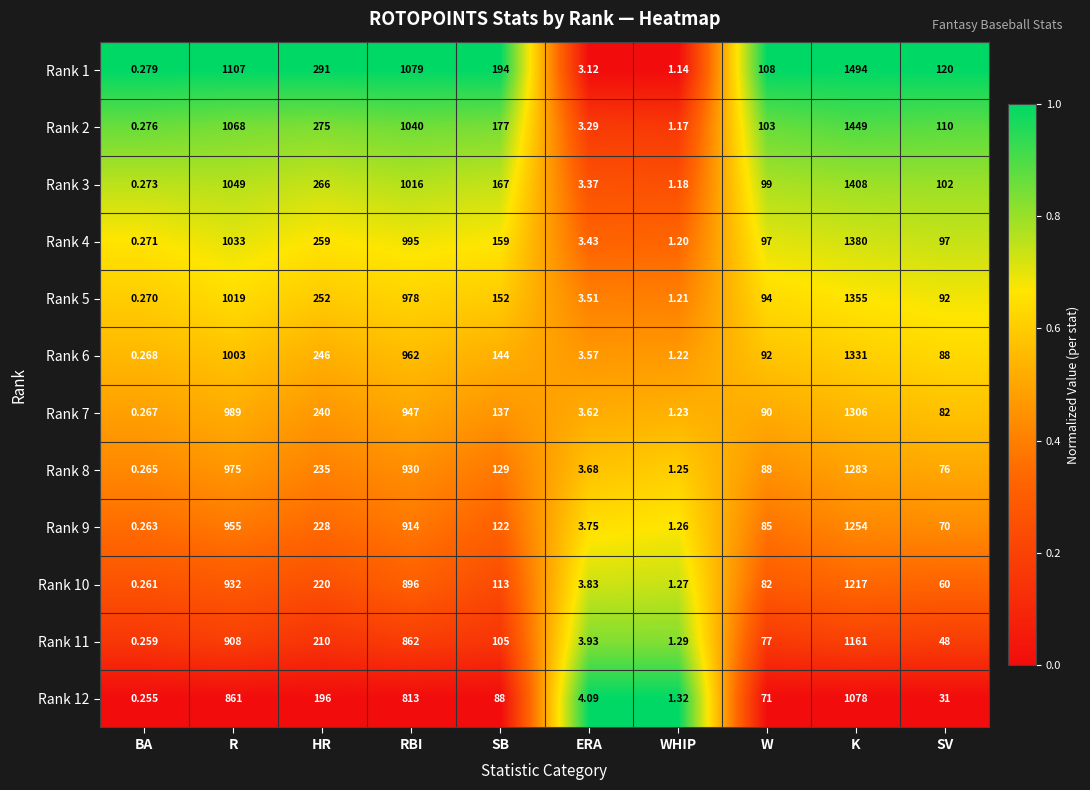

Which series has the widest spread of values?

Rank 1